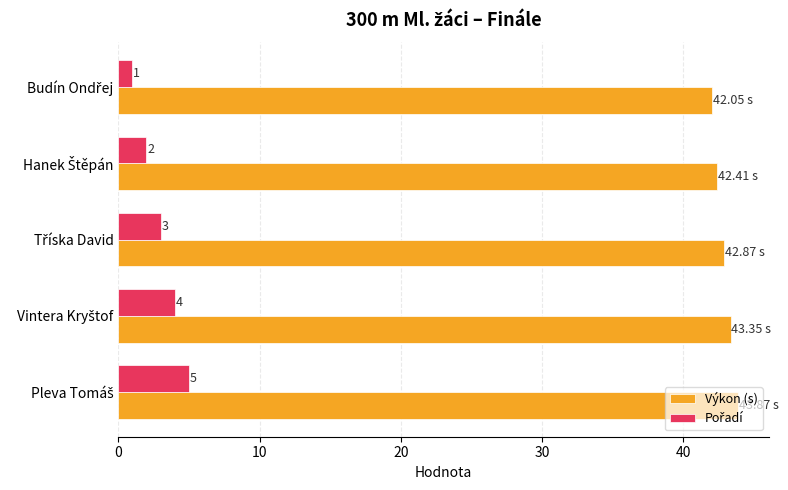

At how many categories does at least one series exceed 14?

5